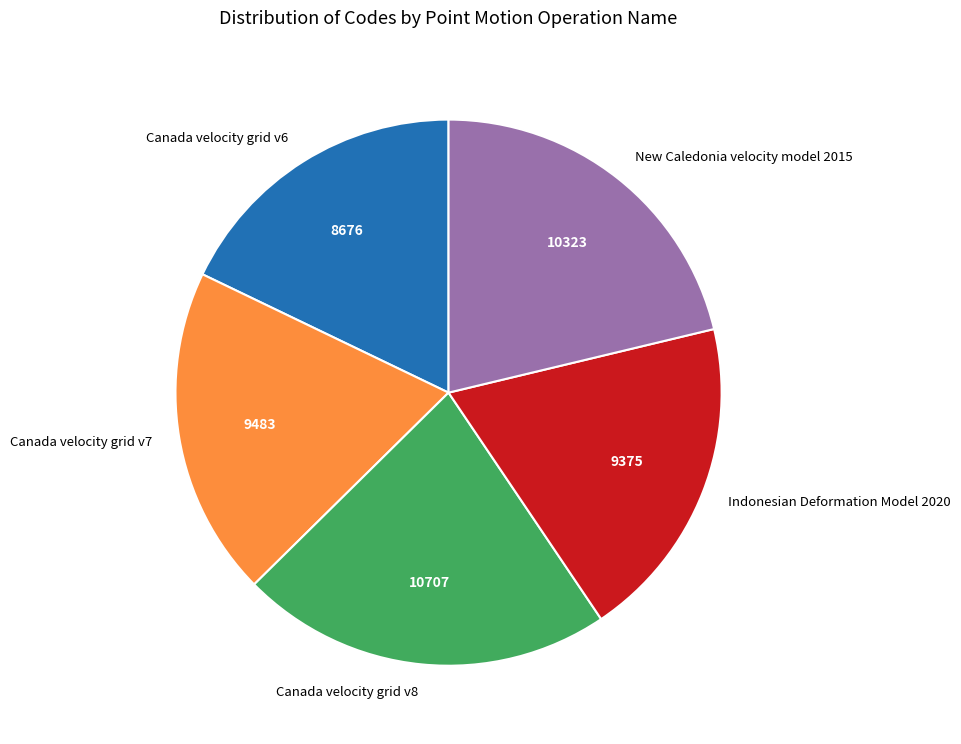

What is the ratio of the value at New Caledonia velocity model 2015 to the value at Canada velocity grid v7?

1.1